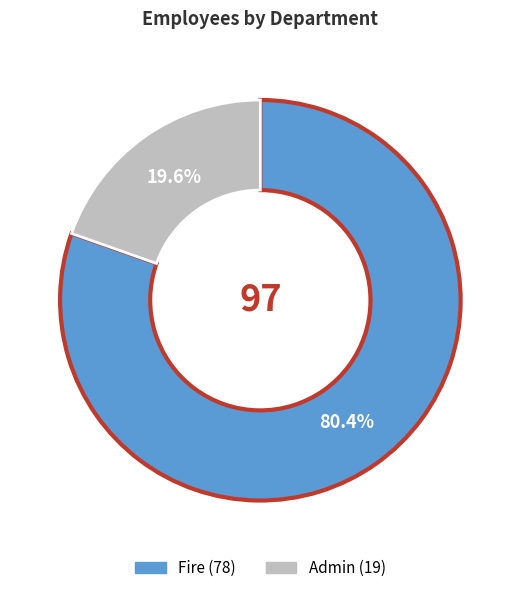

Is it true that Fire is 80% of the pie?

True